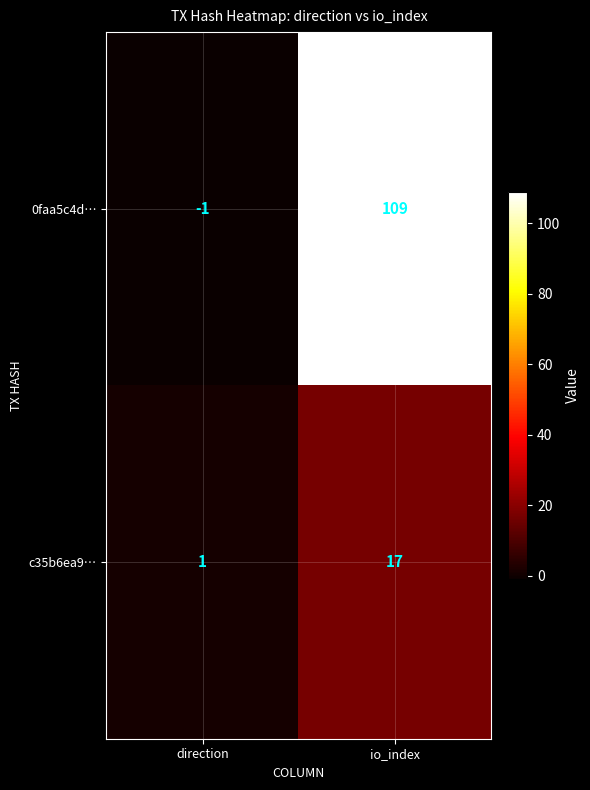

How many negative values does the 0faa5c4d… series have?

1